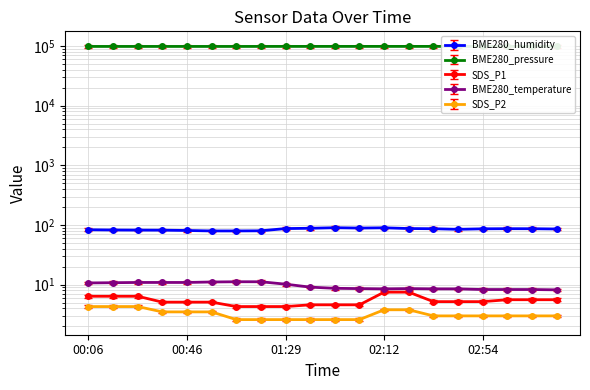

What are all the series names shown in the legend?

BME280_humidity, BME280_pressure, SDS_P1, BME280_temperature, SDS_P2